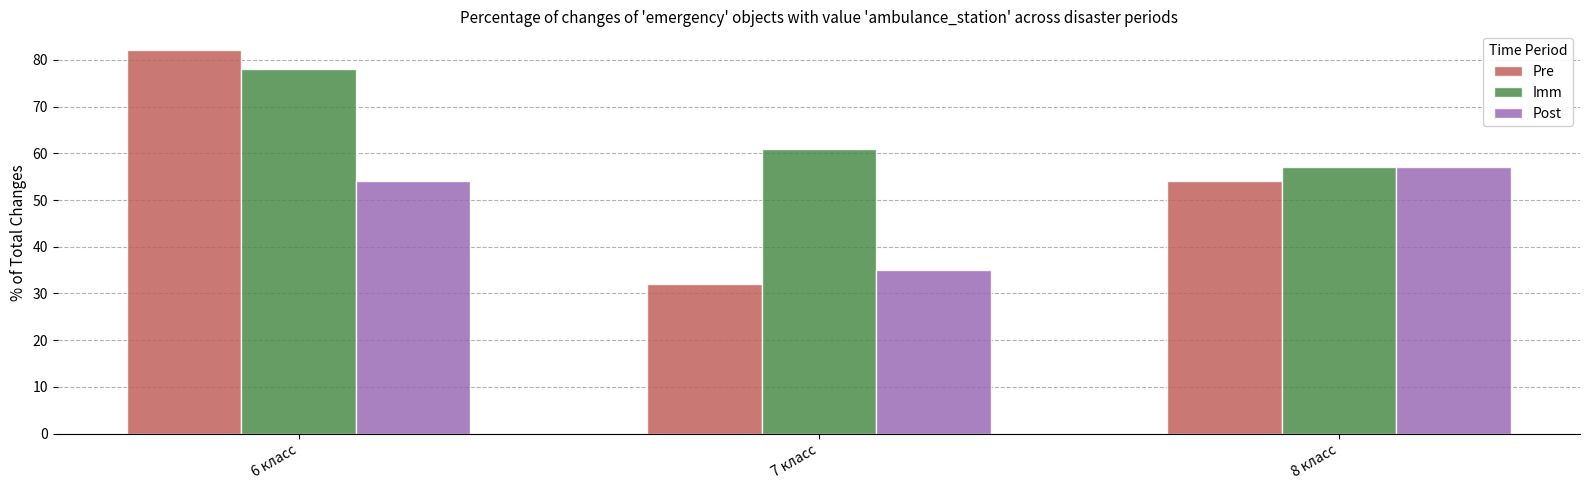

Which category has the lowest value across all series?

7 класс